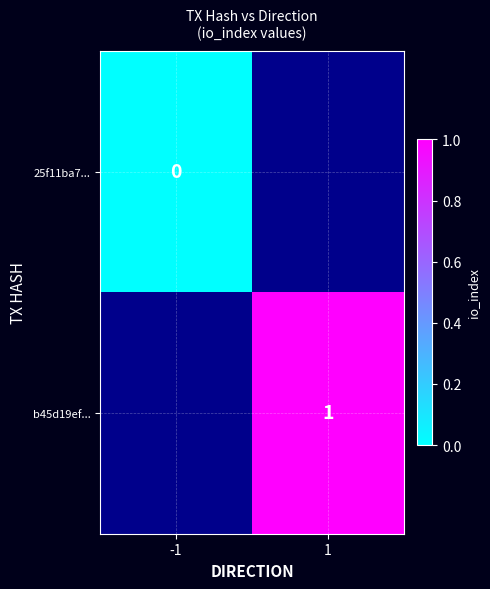

The b45d19ef... series shows 1.4 at 1. True or false?

False